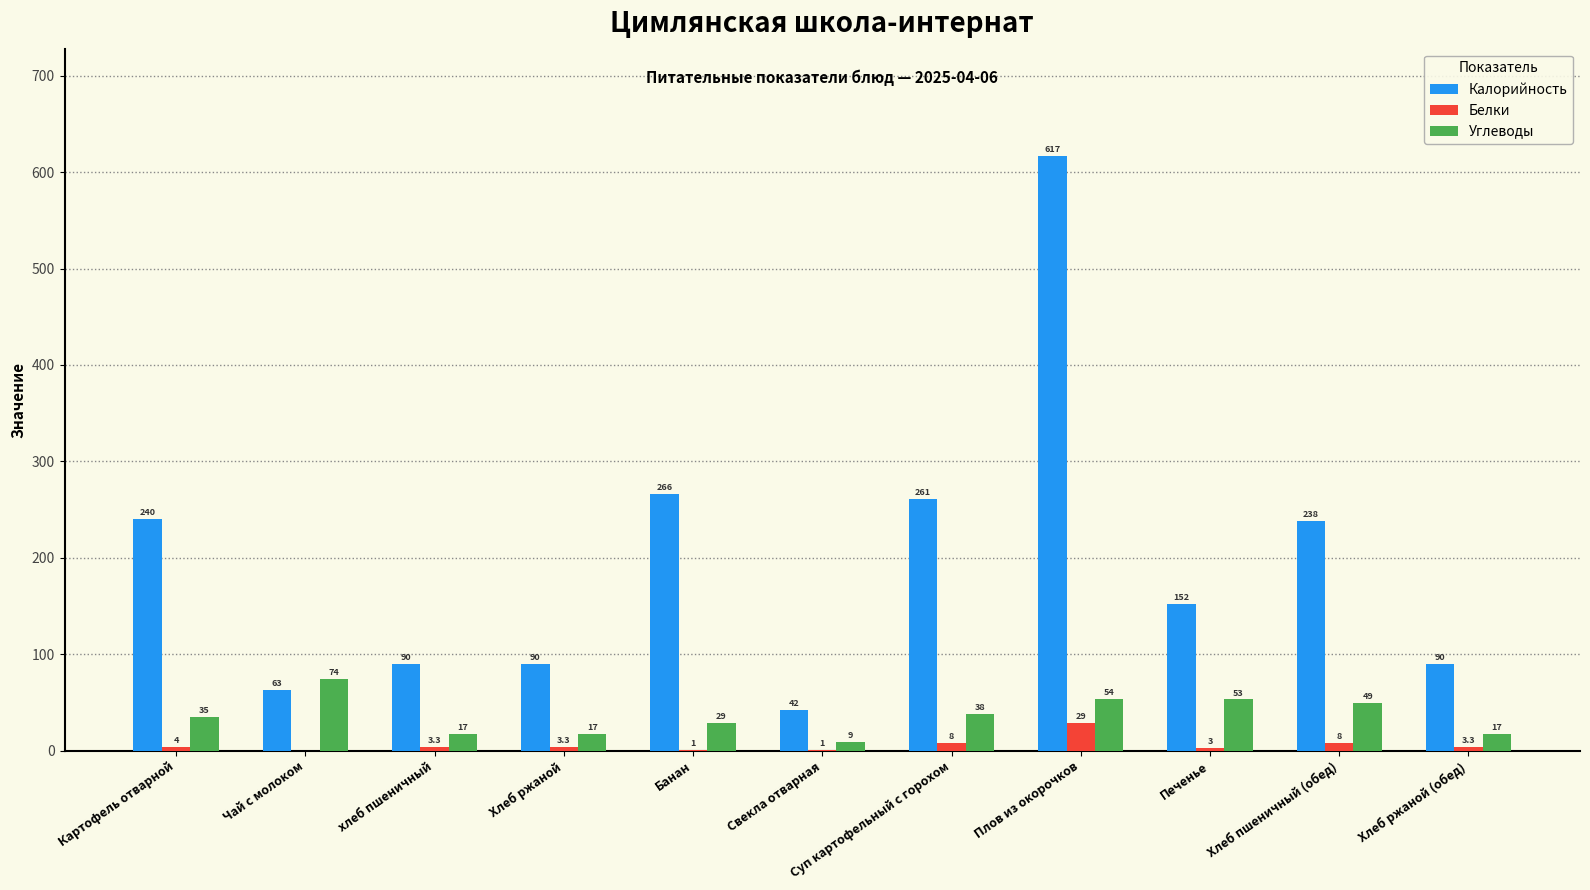

What is the sum of the Калорийность values at хлеб пшеничный and Суп картофельный с горохом?

351.0